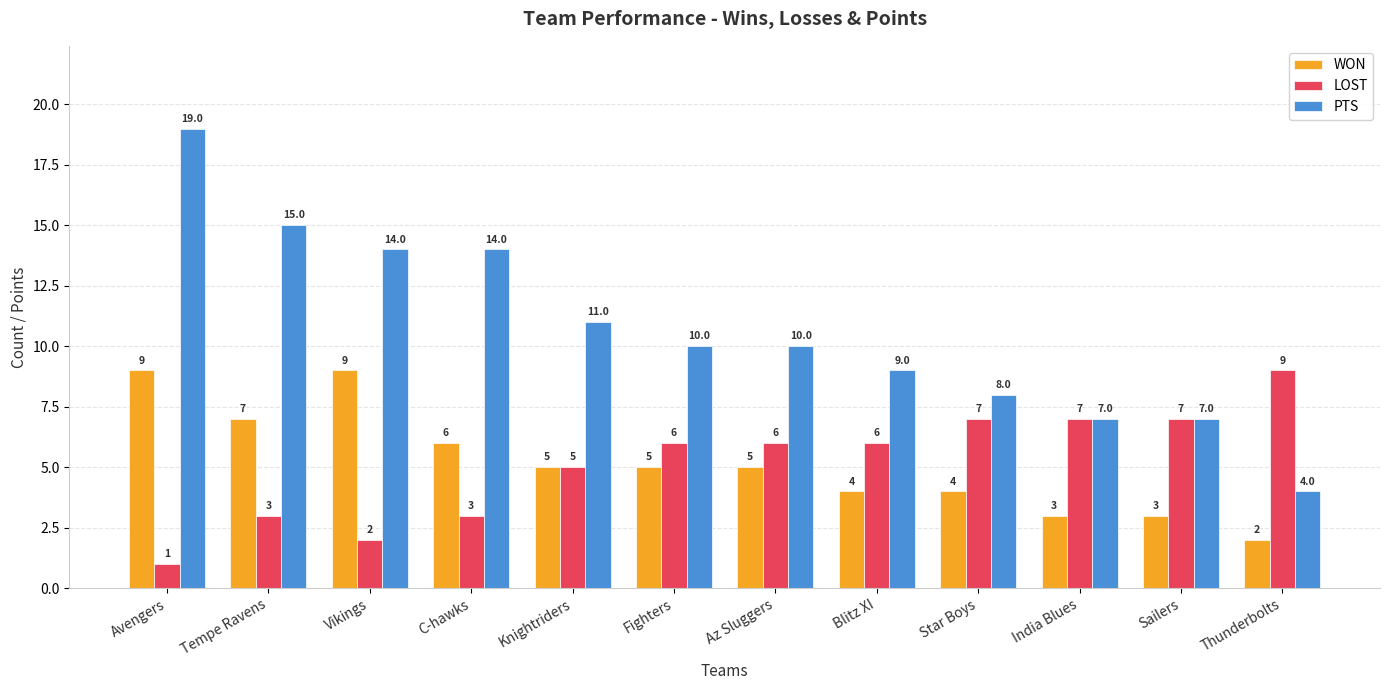

Is it true that WON equals 6 at C-hawks?

True